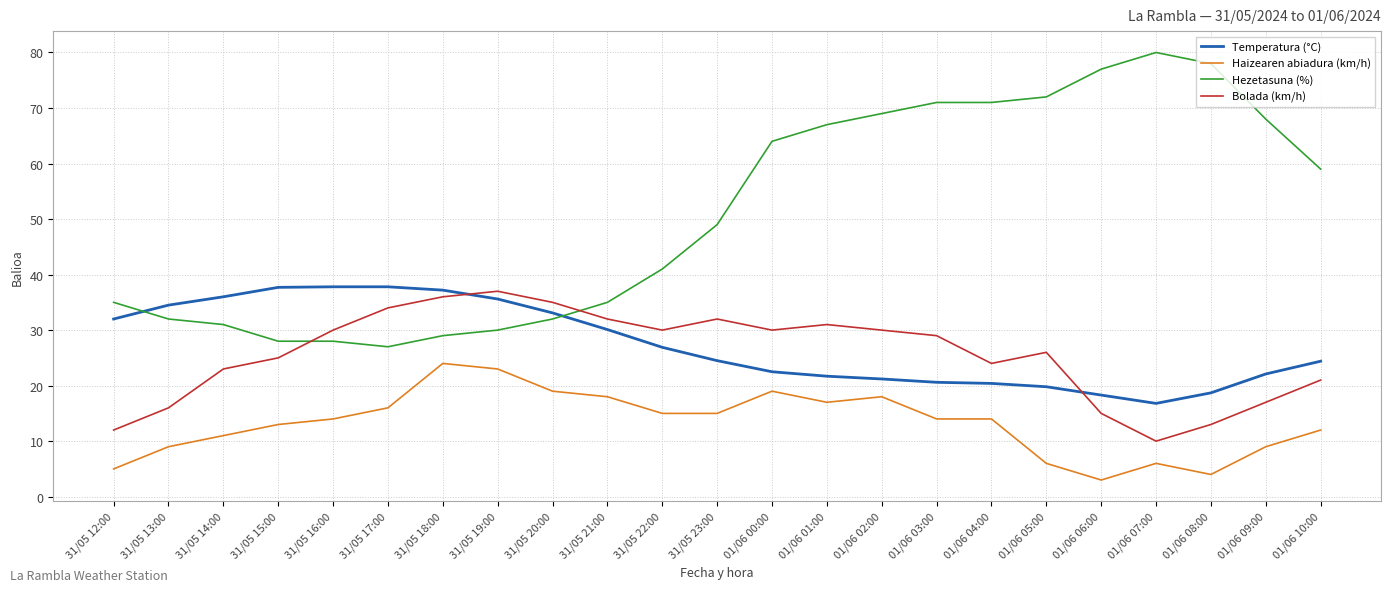

What is the sum of the Bolada (km/h) values at 01/06 09:00 and 31/05 23:00?

49.0